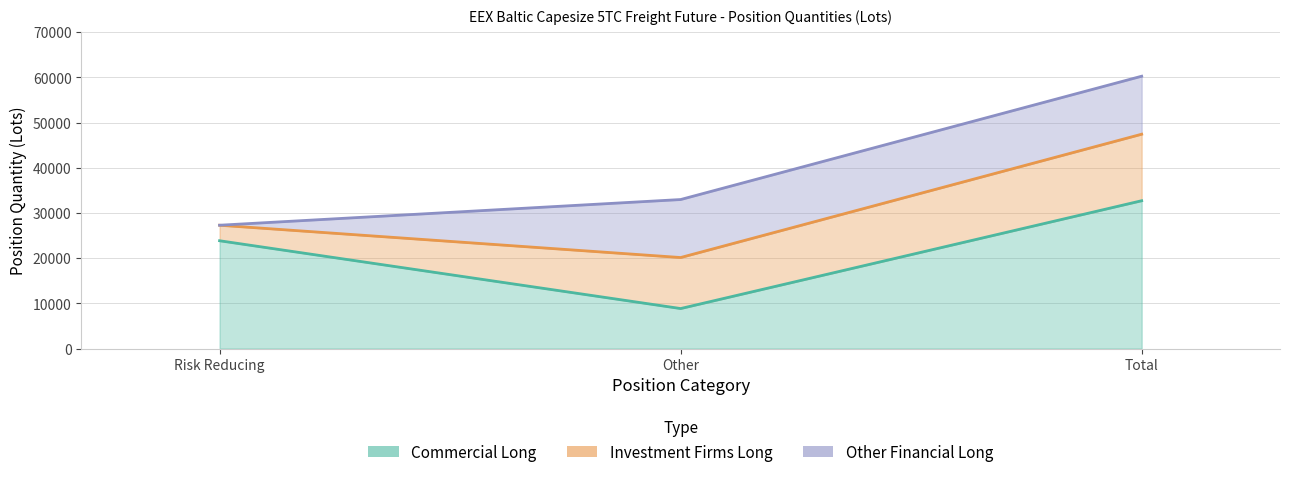

Reading right to left, list all the values displayed in this chart.

Commercial Long: 32713.5	8855.1	23858.5
Investment Firms Long: 14720.4	11287.6	3432.8
Other Financial Long: 12832.6	12832.6	0.0